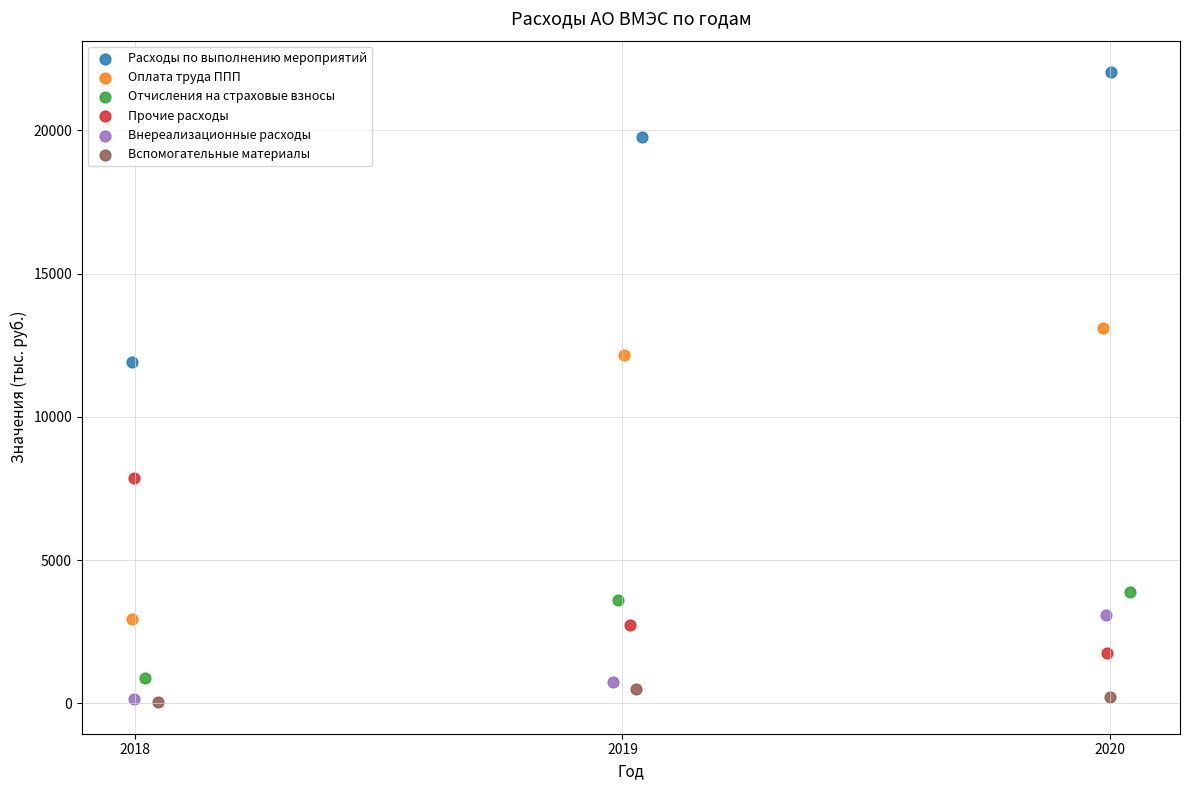

Which series contains the highest Y value?

Расходы по выполнению мероприятий